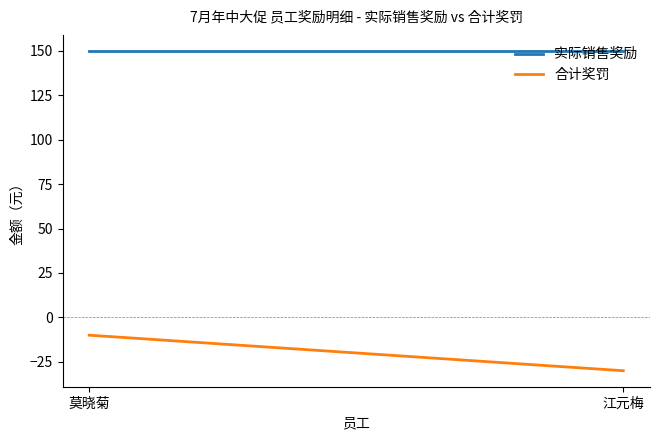

Reading right to left, extract all data points from this chart.

实际销售奖励: 150	150
合计奖罚: -30	-10